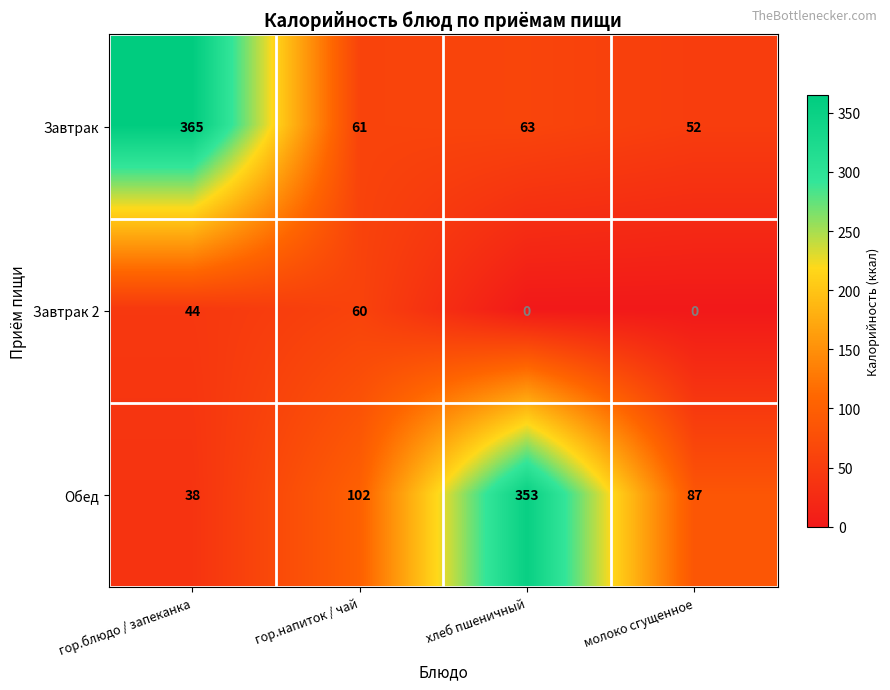

At how many categories does at least one series exceed 106?

2